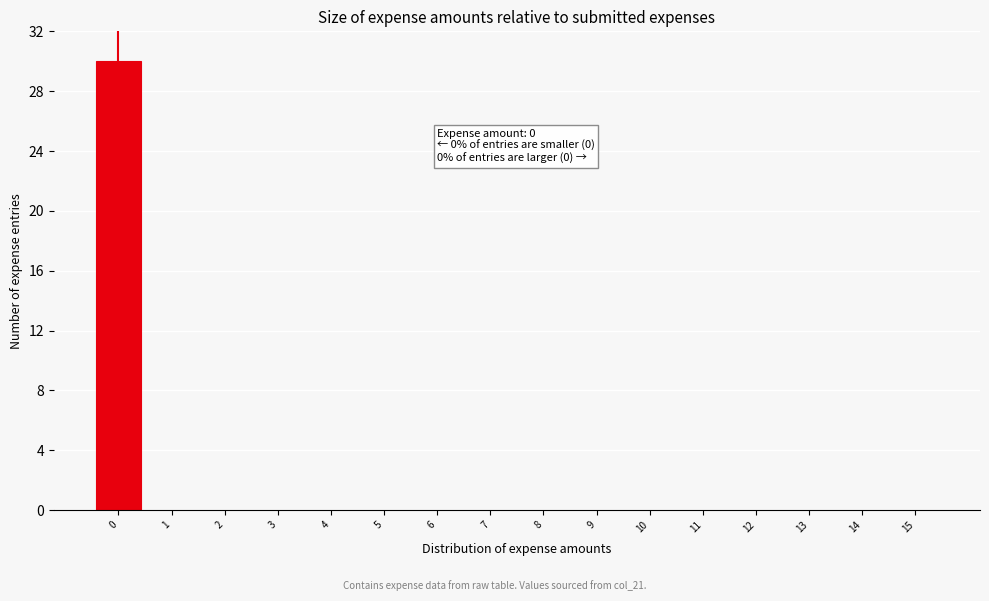

Which range on the x-axis has the tallest bar?

-0.5 to 0.5